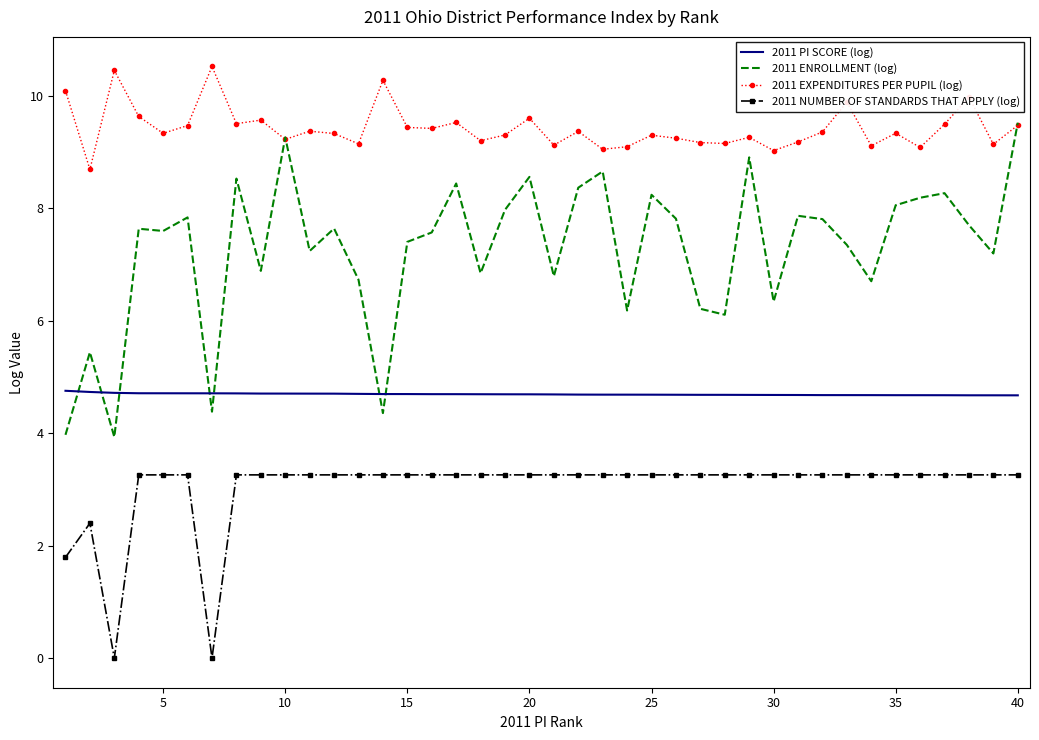

What is the maximum value shown in the chart?

10.5